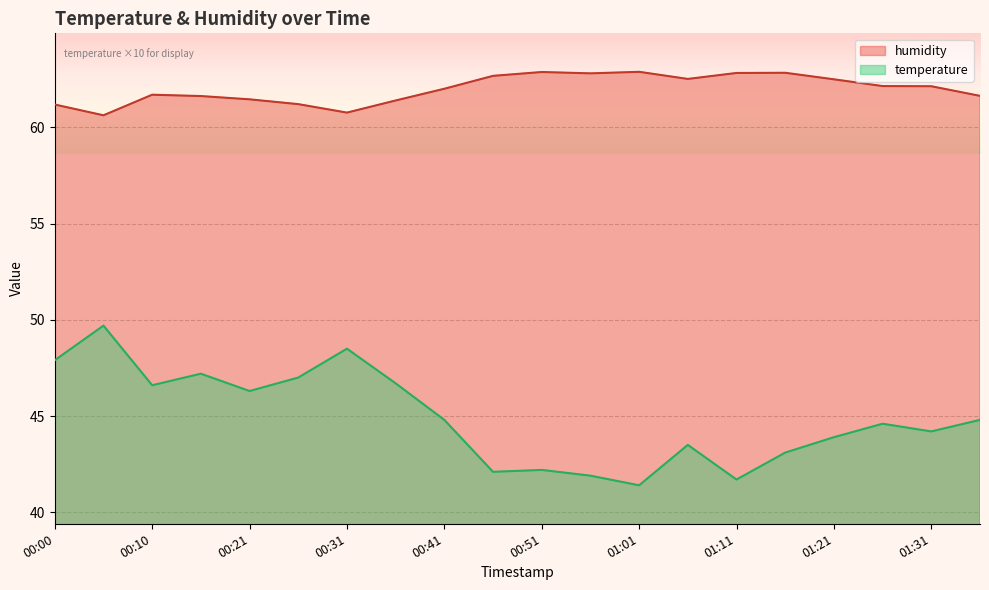

What value does the temperature series have at 00:36?

46.7